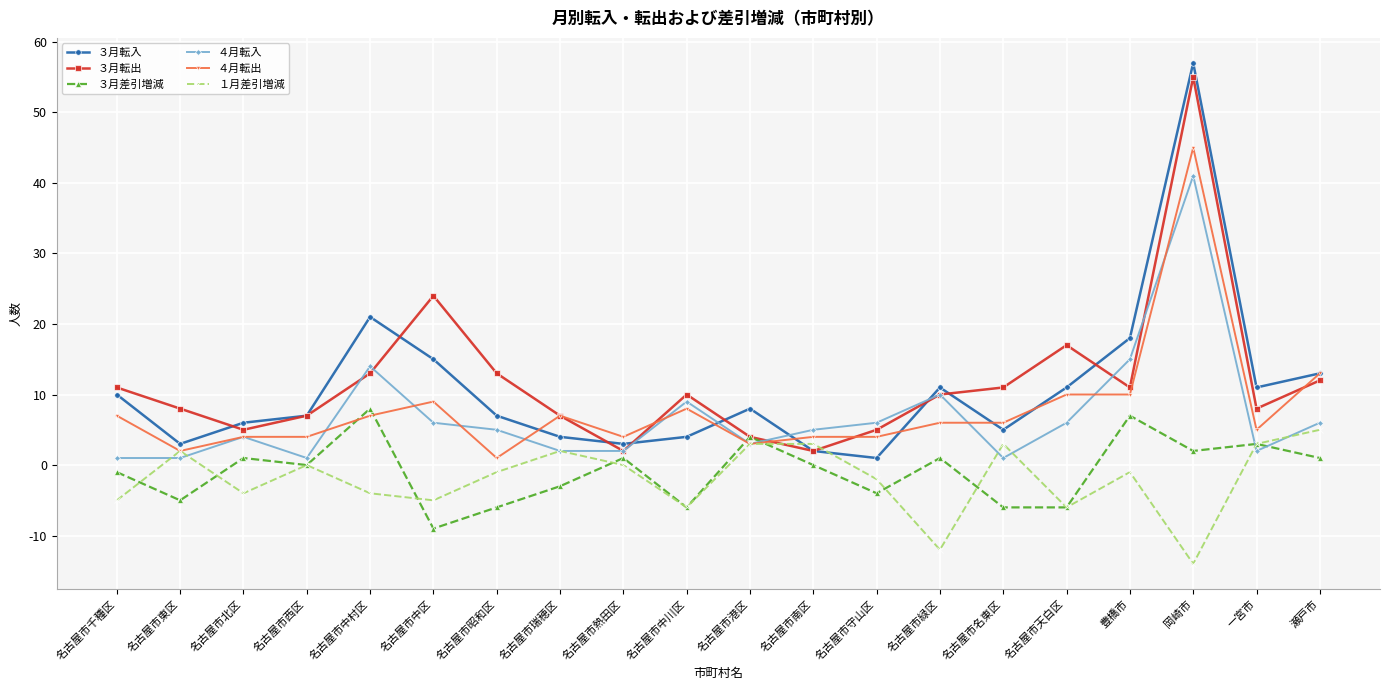

Where is the first local maximum for ３月差引増減?

名古屋市北区